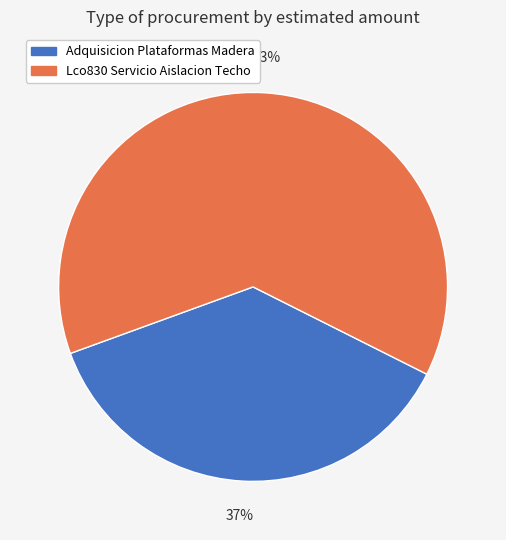

Between Adquisicion Plataformas Madera and Lco830 Servicio Aislacion Techo, which is larger?

Lco830 Servicio Aislacion Techo